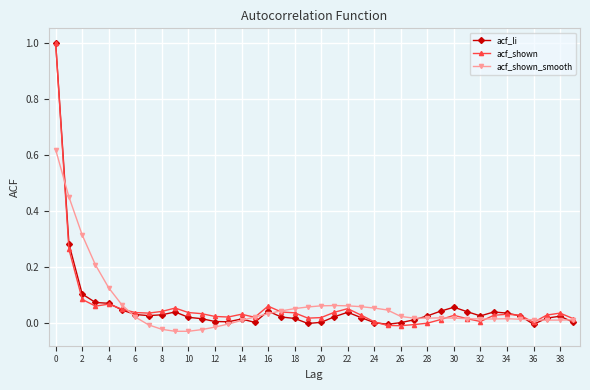

True or false: acf_shown_smooth has more than 2 interior local peaks.

True